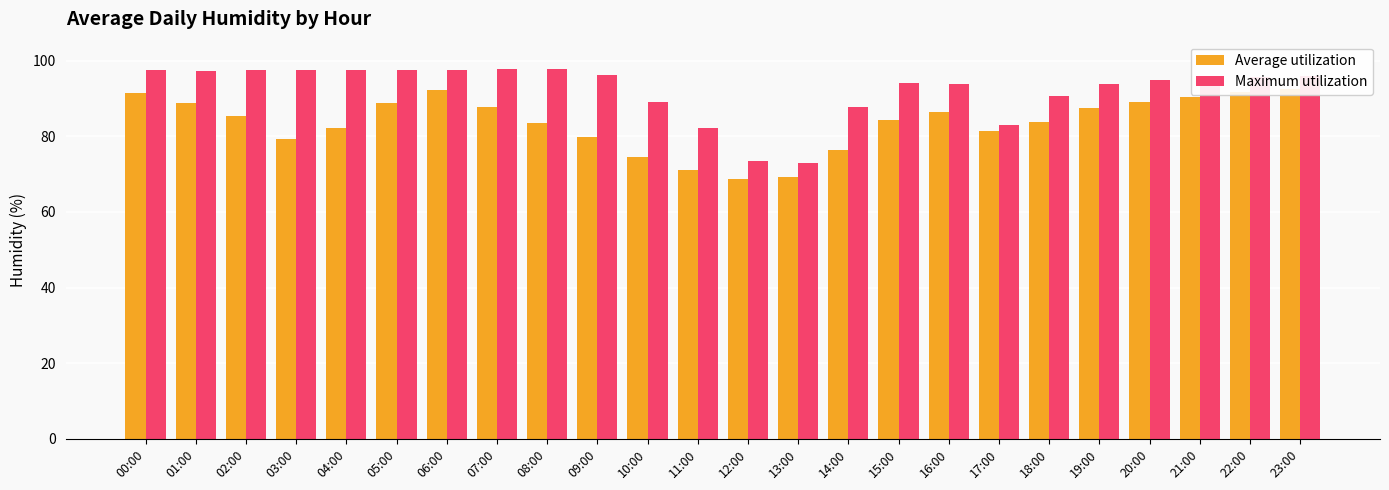

True or false: Average utilization has a value of 33.1 at 03:00.

False